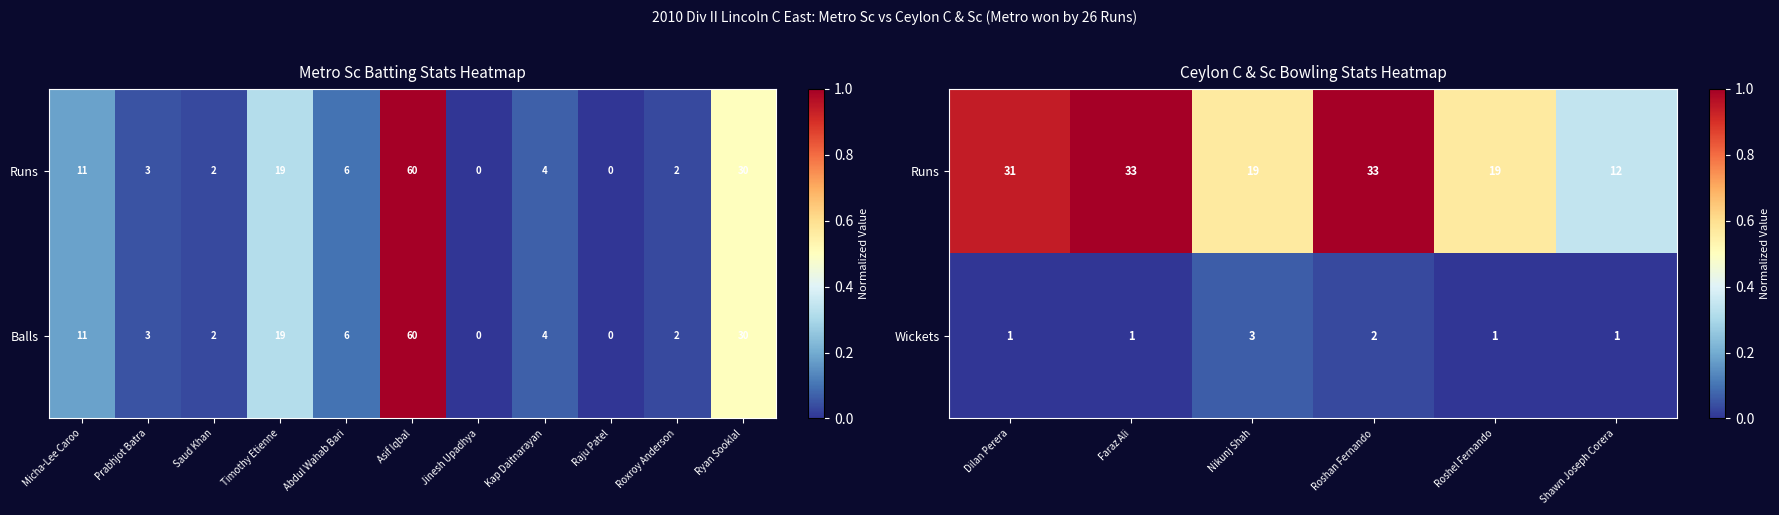

At which label is Wickets closest to 2?

Roshan Fernando